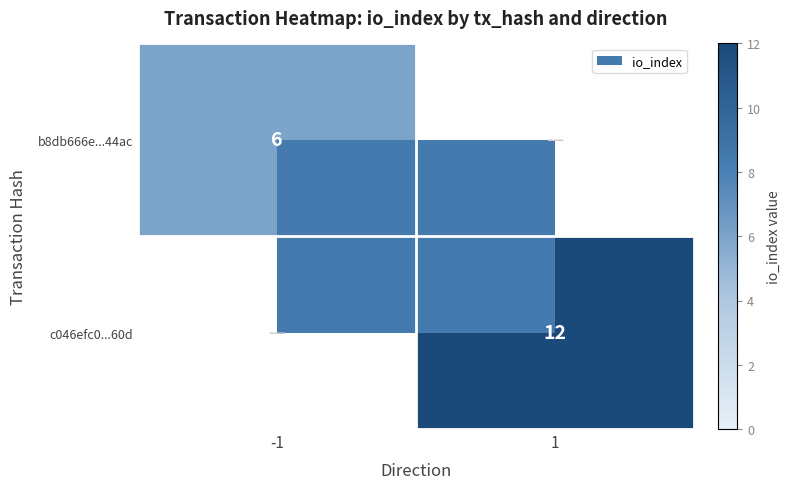

Is it true that b8db666e...44ac equals 2 at -1?

False